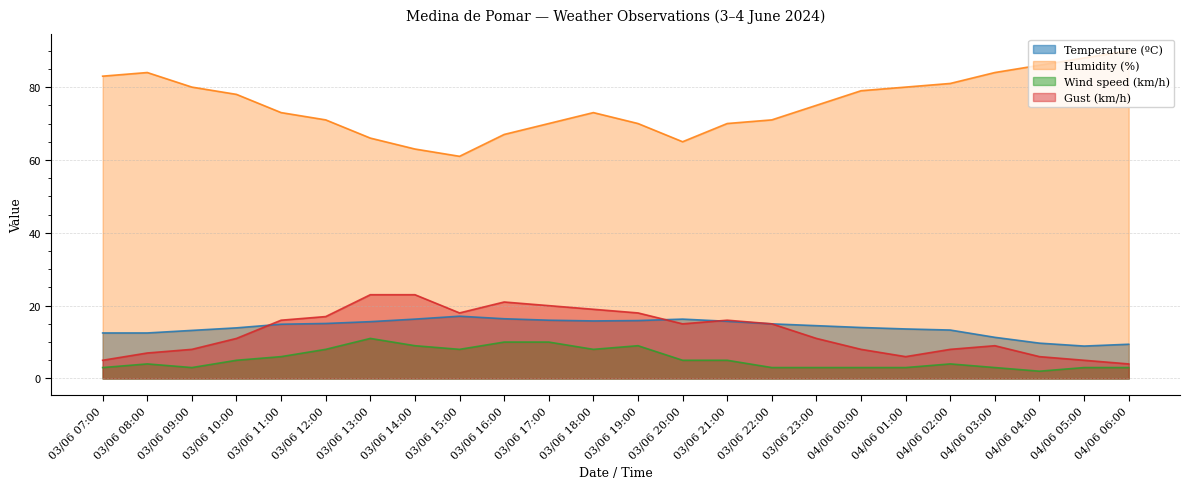

List the labels in order of Gust (km/h) value, largest first.

03/06 13:00, 03/06 14:00, 03/06 16:00, 03/06 17:00, 03/06 18:00, 03/06 15:00, 03/06 19:00, 03/06 12:00, 03/06 11:00, 03/06 21:00, 03/06 20:00, 03/06 22:00, 03/06 10:00, 03/06 23:00, 04/06 03:00, 03/06 09:00, 04/06 00:00, 04/06 02:00, 03/06 08:00, 04/06 01:00, 04/06 04:00, 03/06 07:00, 04/06 05:00, 04/06 06:00